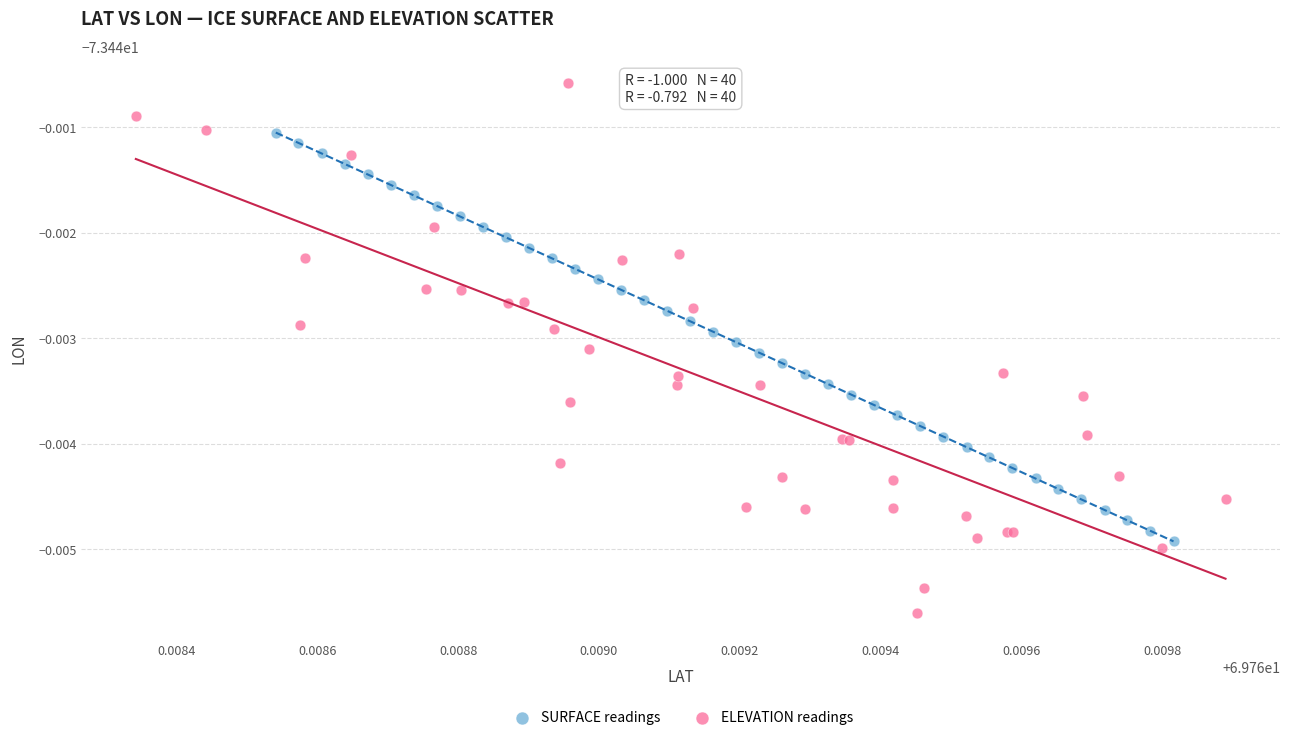

What are all the series names shown in the legend?

SURFACE readings, ELEVATION readings